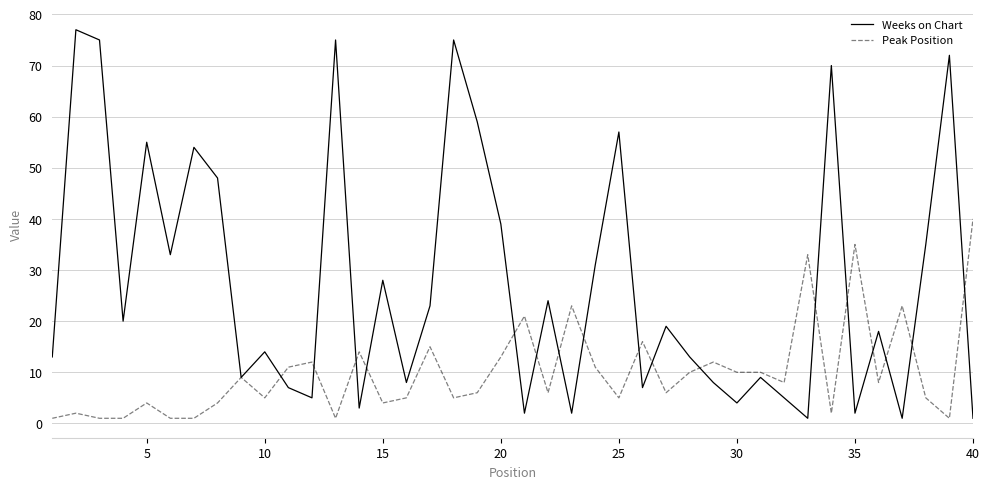

Count the number of categories in the chart.

40